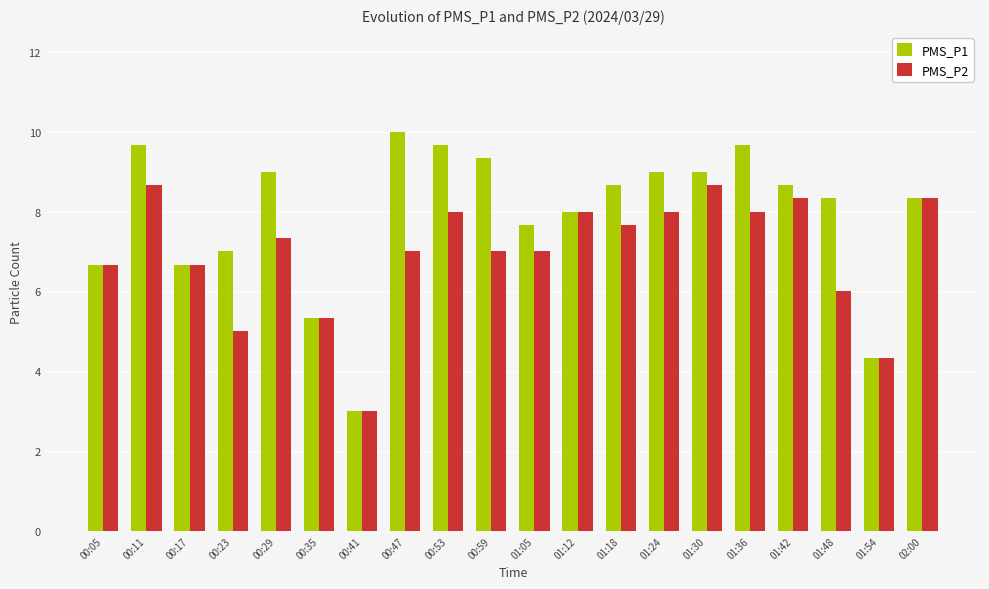

At which label is PMS_P2 closest to 5?

00:23